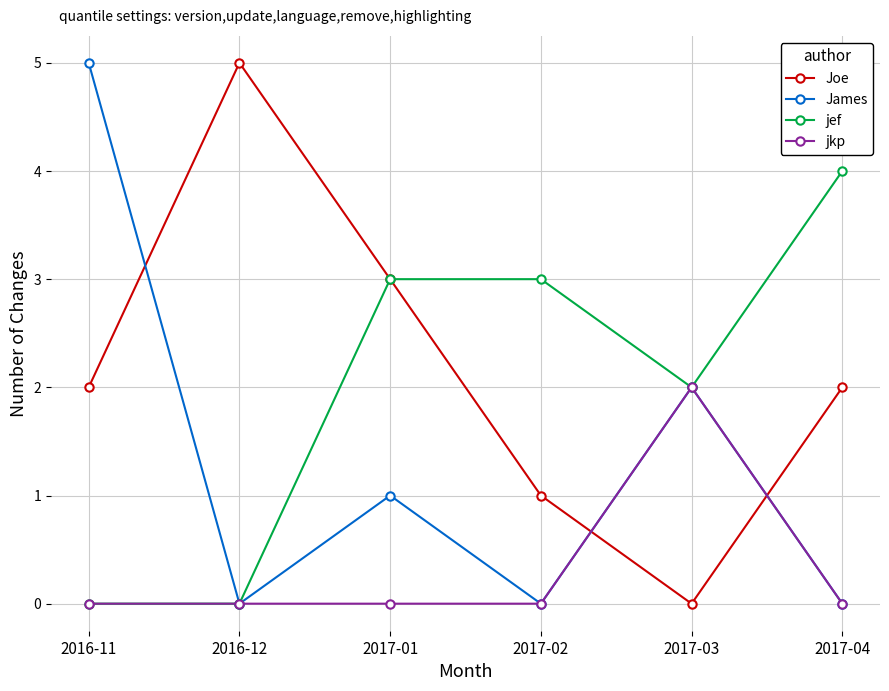

Reading right to left, list all the values displayed in this chart.

Joe: 2017-04=2	2017-03=0	2017-02=1	2017-01=3	2016-12=5	2016-11=2
James: 2017-04=0	2017-03=2	2017-02=0	2017-01=1	2016-12=0	2016-11=5
jef: 2017-04=4	2017-03=2	2017-02=3	2017-01=3	2016-12=0	2016-11=0
jkp: 2017-04=0	2017-03=2	2017-02=0	2017-01=0	2016-12=0	2016-11=0